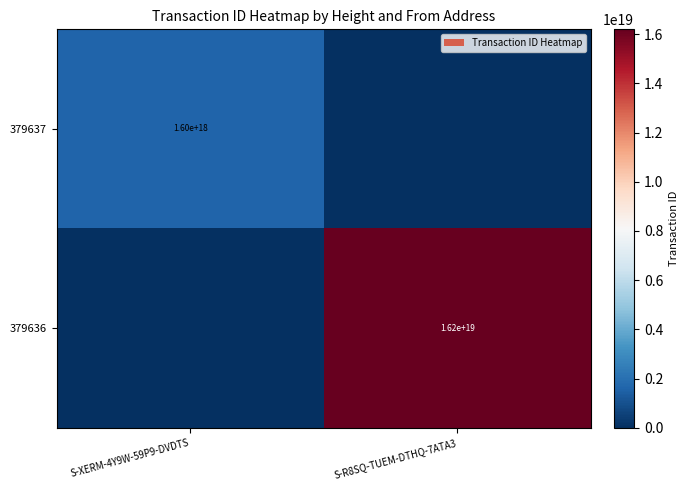

Is it true that 379636 equals 22359362693574045696 at S-R8SQ-TUEM-DTHQ-7ATA3?

False